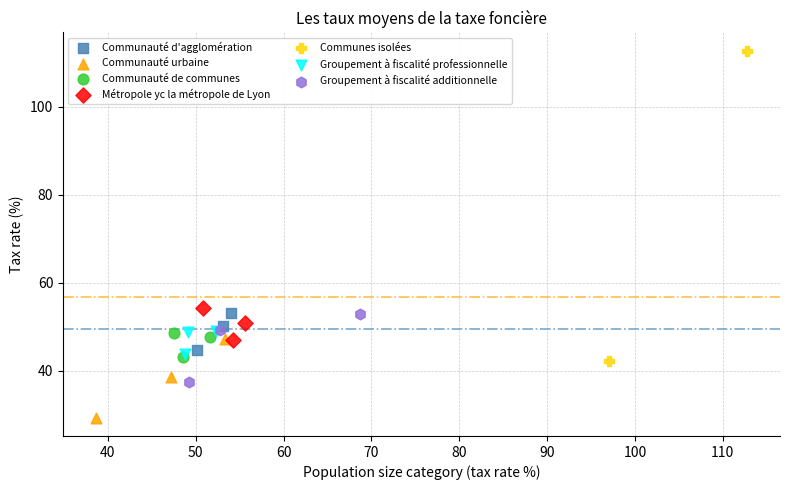

Which series has the largest Y range (max minus min)?

Communes isolées